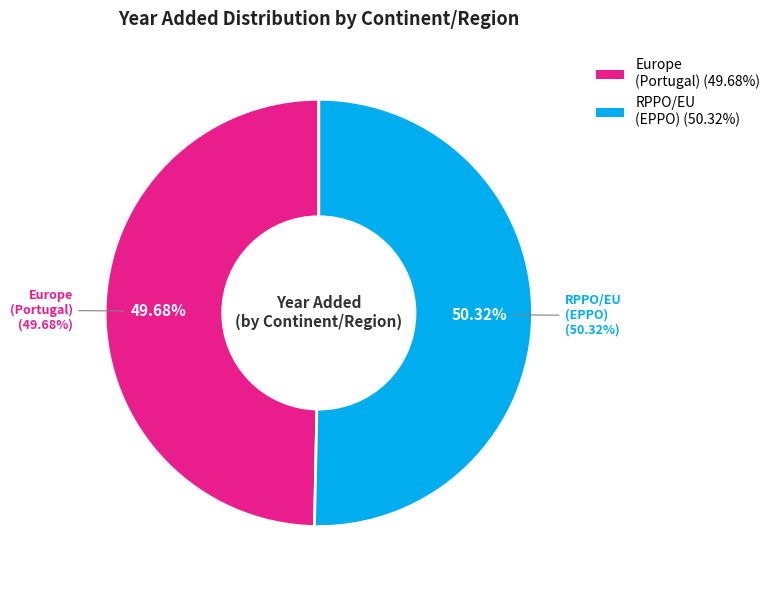

Between Europe (Portugal, 1999) and RPPO/EU (EPPO, 2025), which is larger?

RPPO/EU (EPPO, 2025)